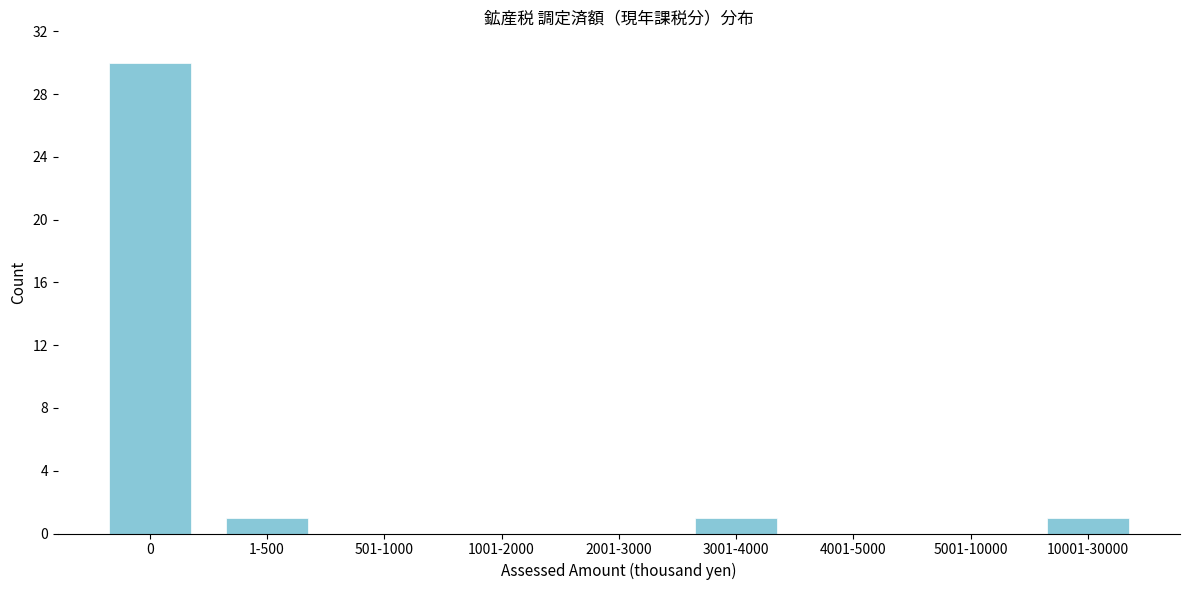

Reading left to right, what are all the values shown in this chart?

0=30	1-500=1	501-1000=0	1001-2000=0	2001-3000=0	3001-4000=1	4001-5000=0	5001-10000=0	10001-30000=1